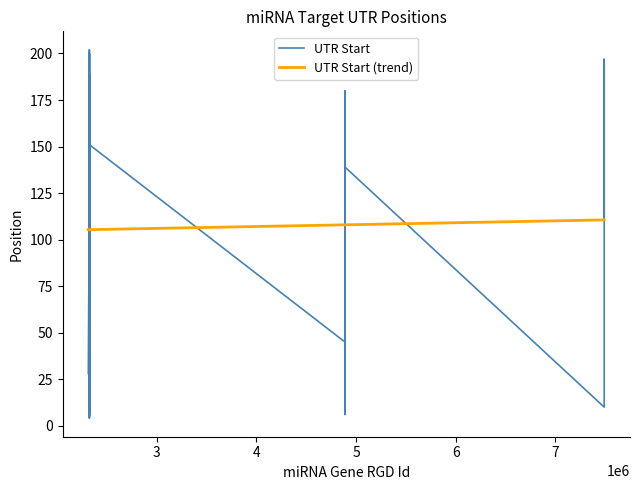

What is the greatest value displayed?

202.0